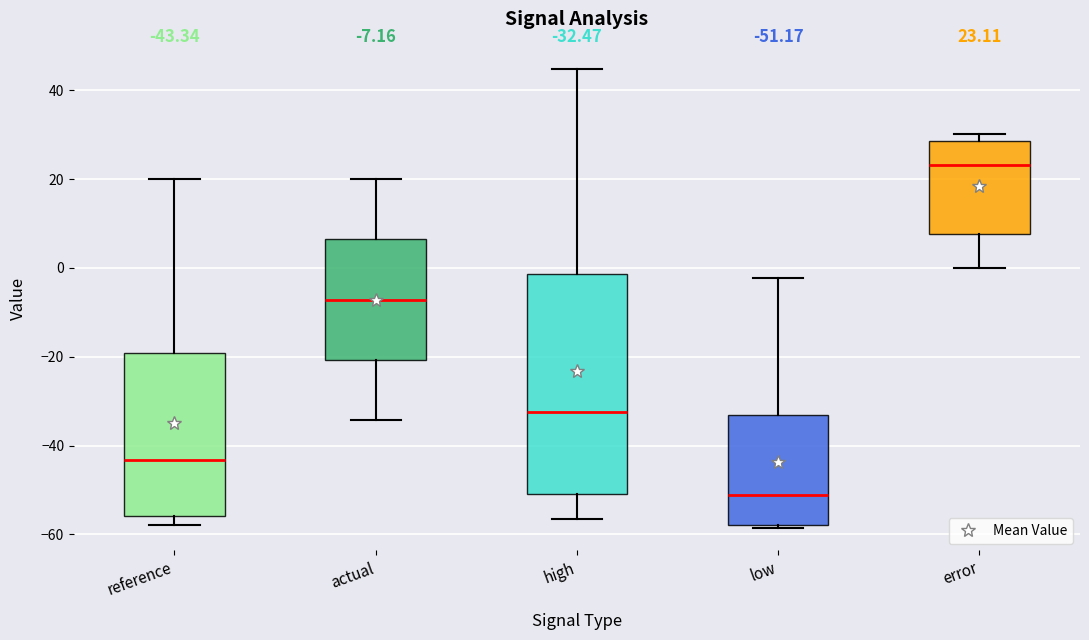

Which box is the tallest, from its lower edge to its upper edge?

high